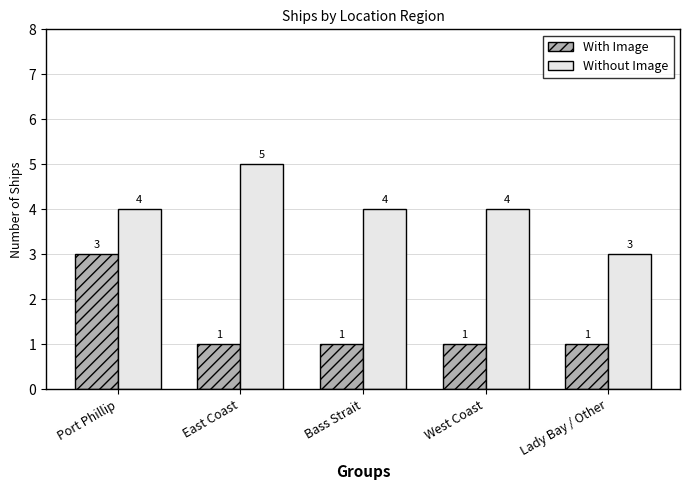

What is the difference between the highest and lowest values at West Coast?

3